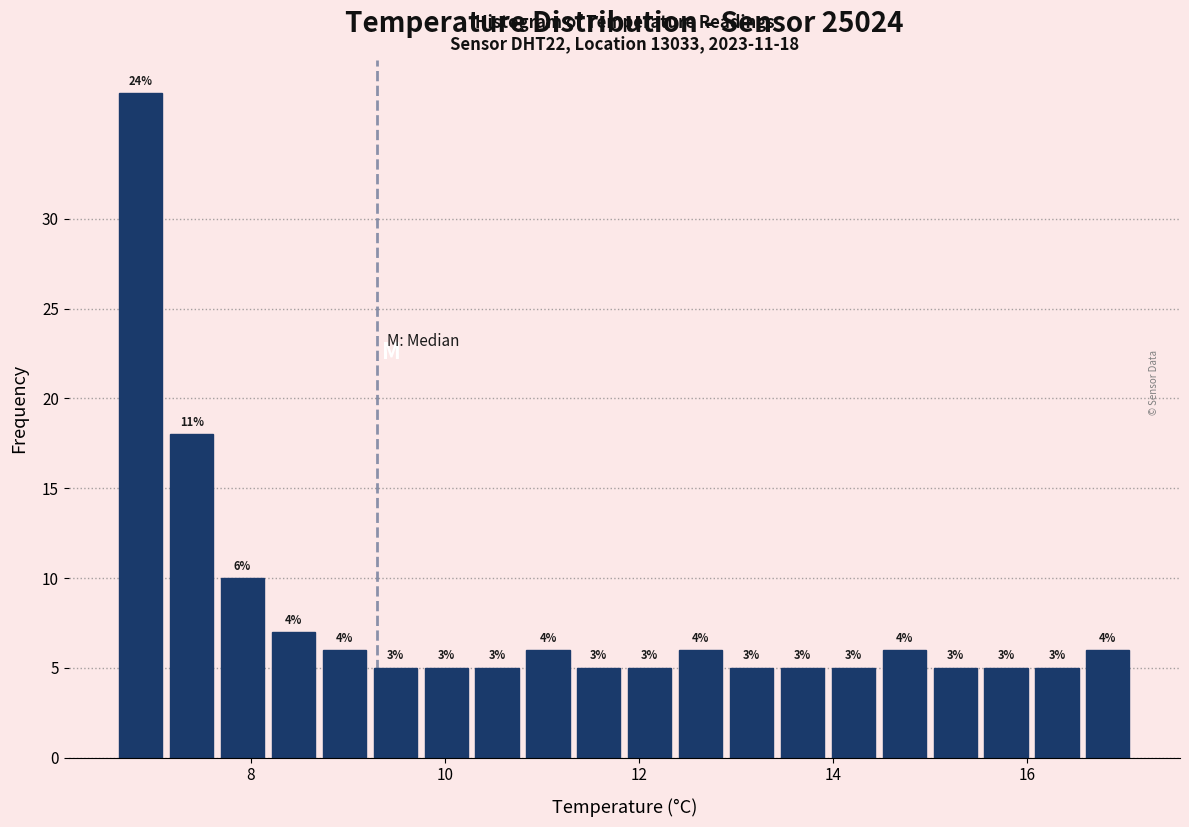

Around what value on the x-axis is the tallest bar? Give the approximate position of its centre, as read against the axis.

6.8